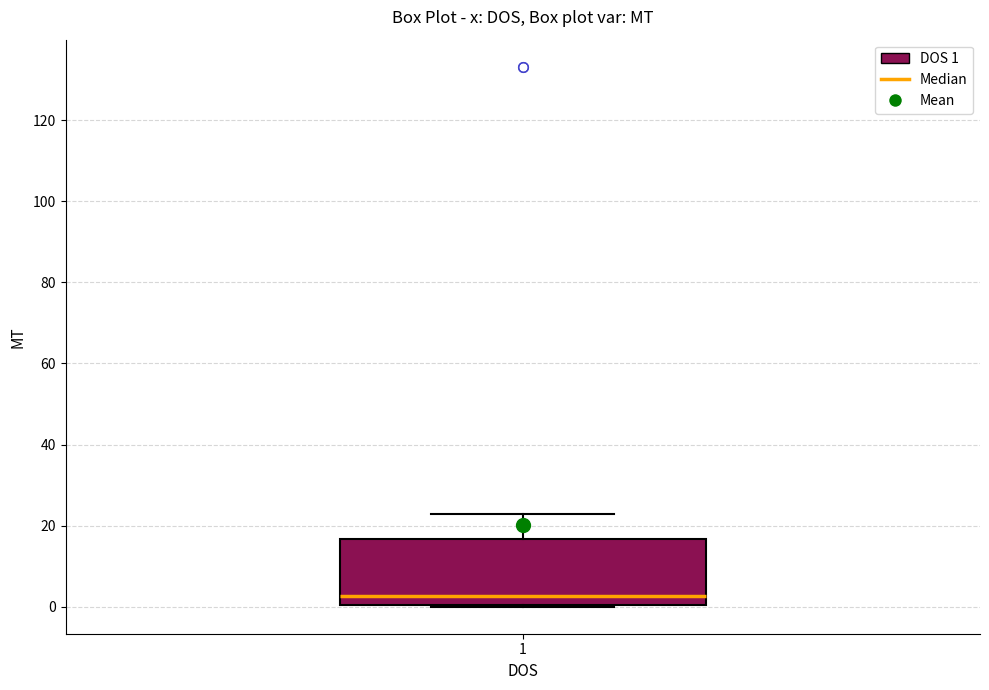

Transcribe this box plot: give where the median line is, the range the box spans, and where the two whiskers end, as read against the y-axis. The values are not printed on the chart, so give them approximately, as read against the axis.

median 2, box 0 to 16, whiskers 0 to 22